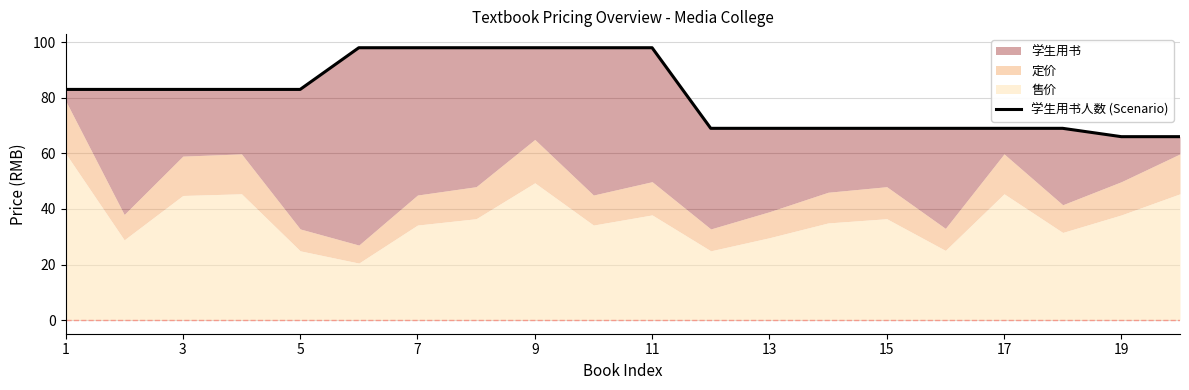

What is the difference between the maximum and second lowest values?

32